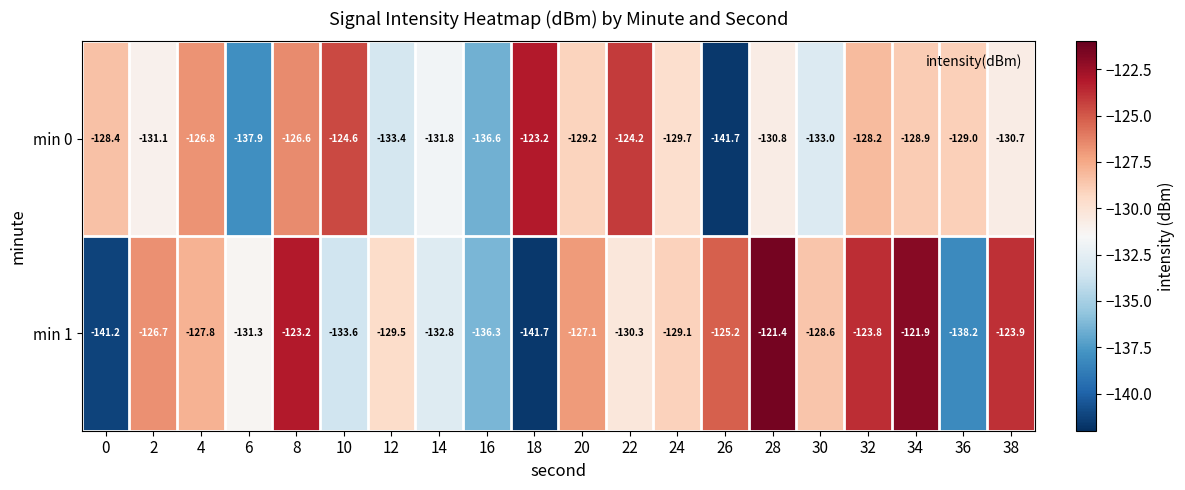

What is the average value of the min 1 series?

-129.7